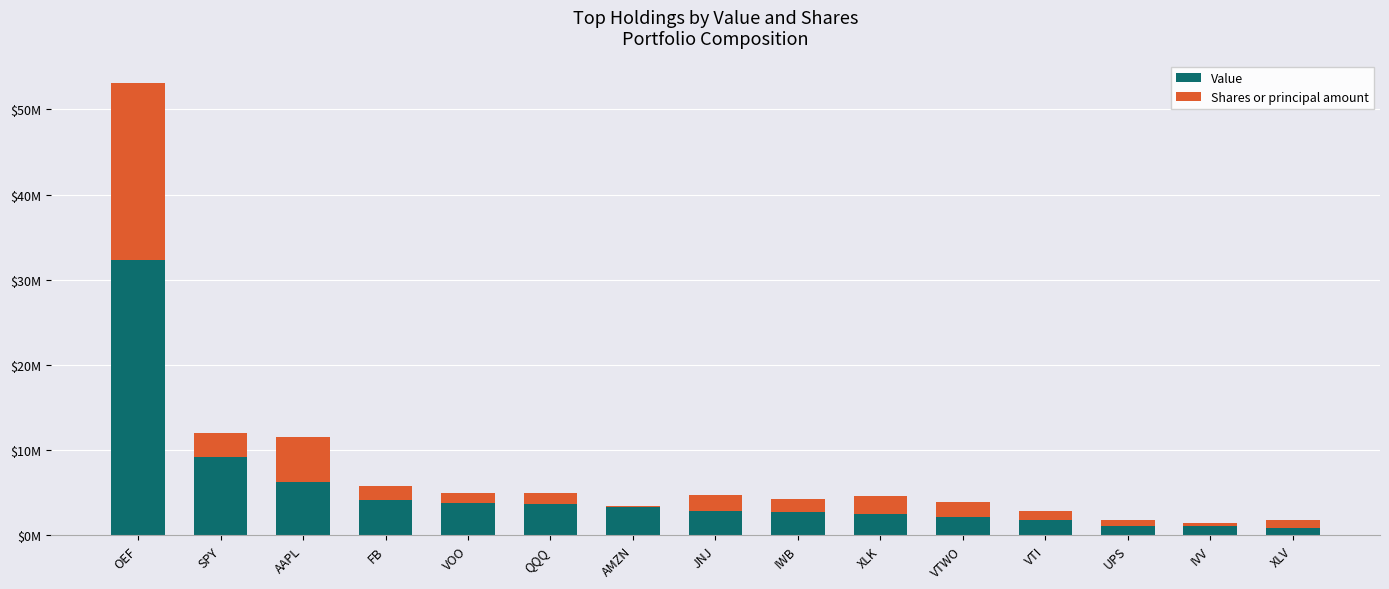

What are all the series names shown in the legend?

Value, Shares or principal amount